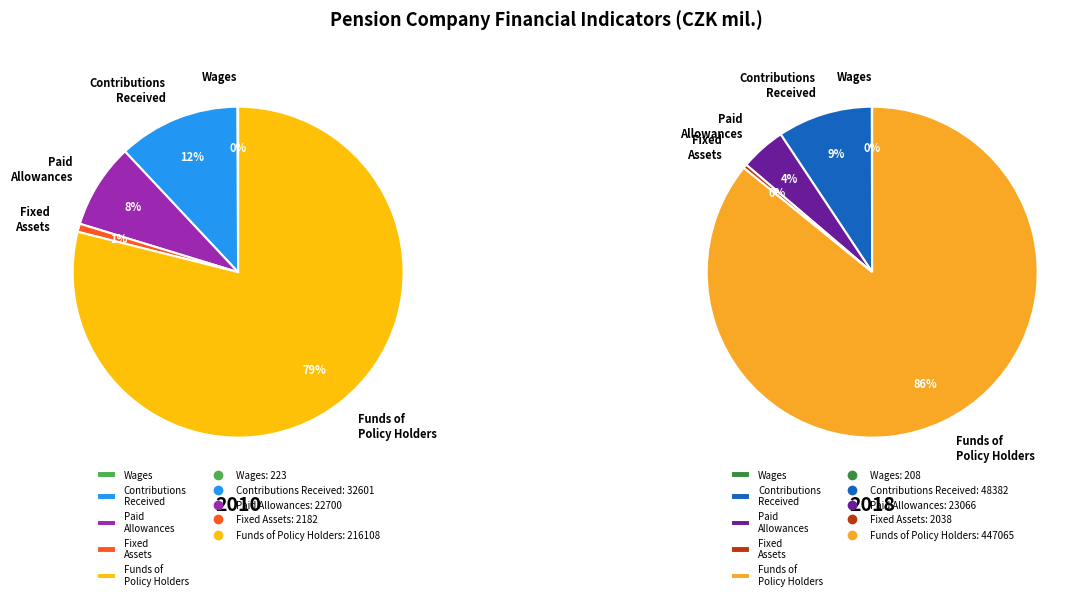

Which slice is the smallest?

Wages excl. other personnel expenses